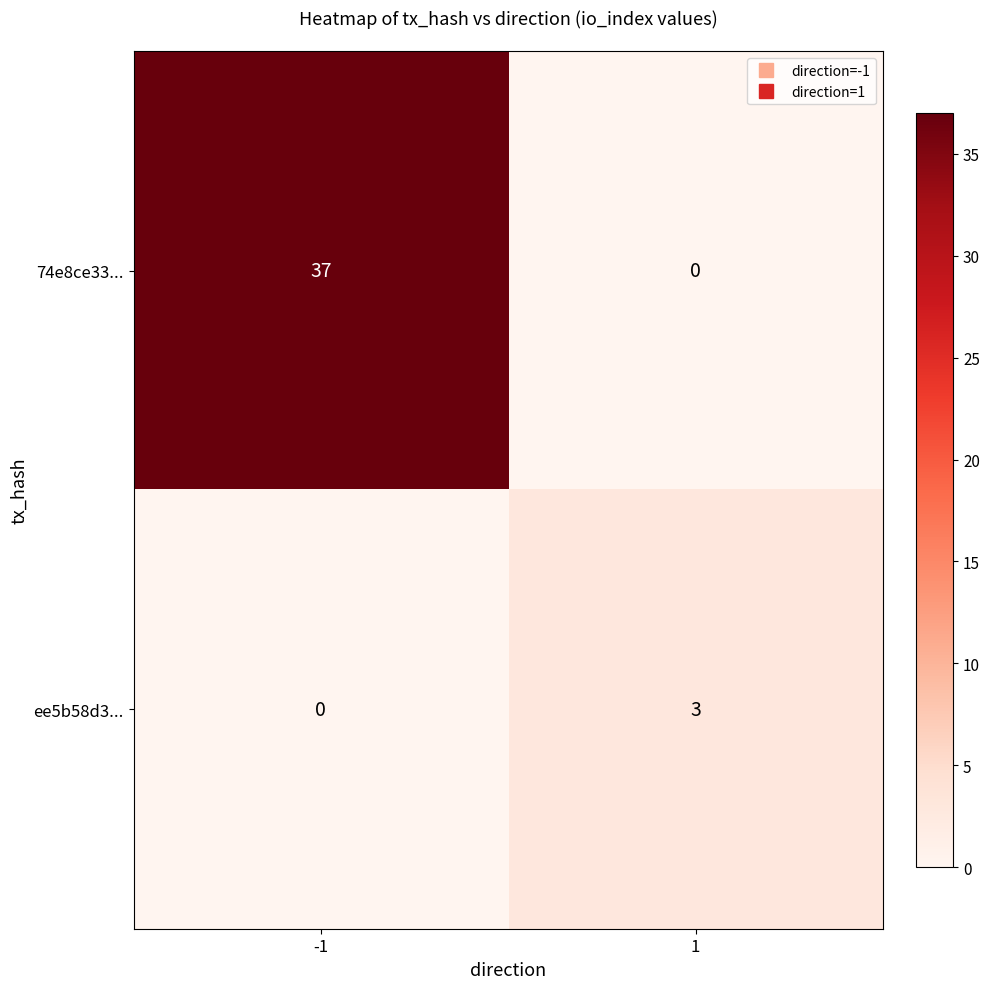

The ee5b58d3... series shows 3 at 1. True or false?

True